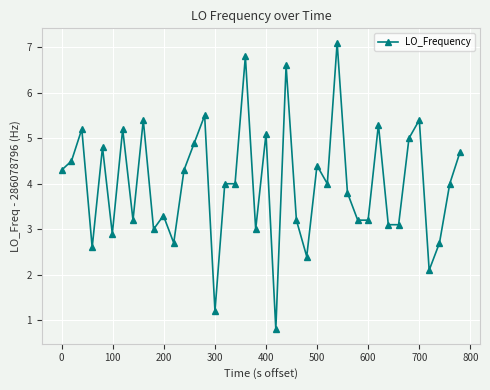

What is the sum of all values?

160.0